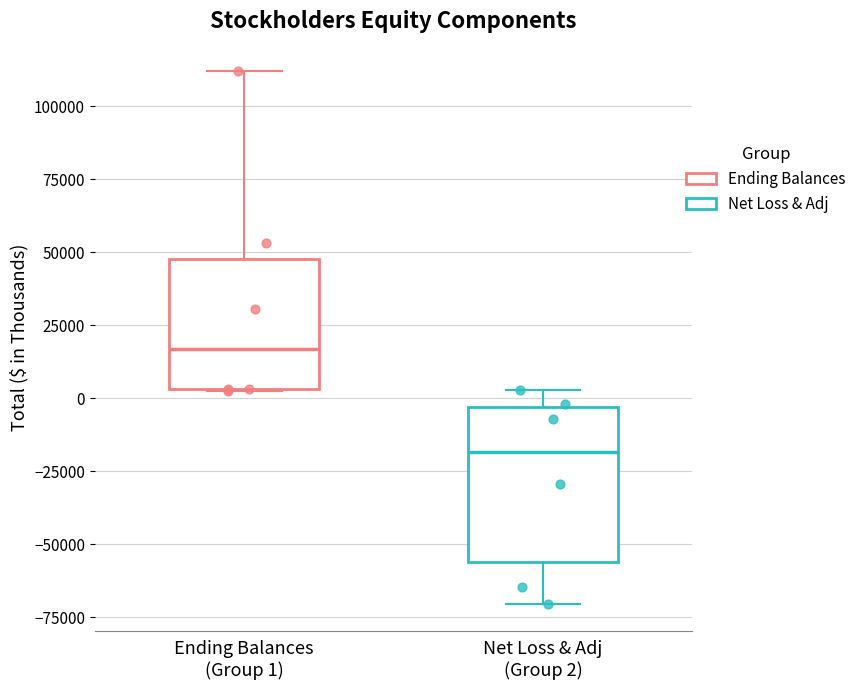

Which box is the tallest, from its lower edge to its upper edge?

Net Loss & Adj (Group 2)